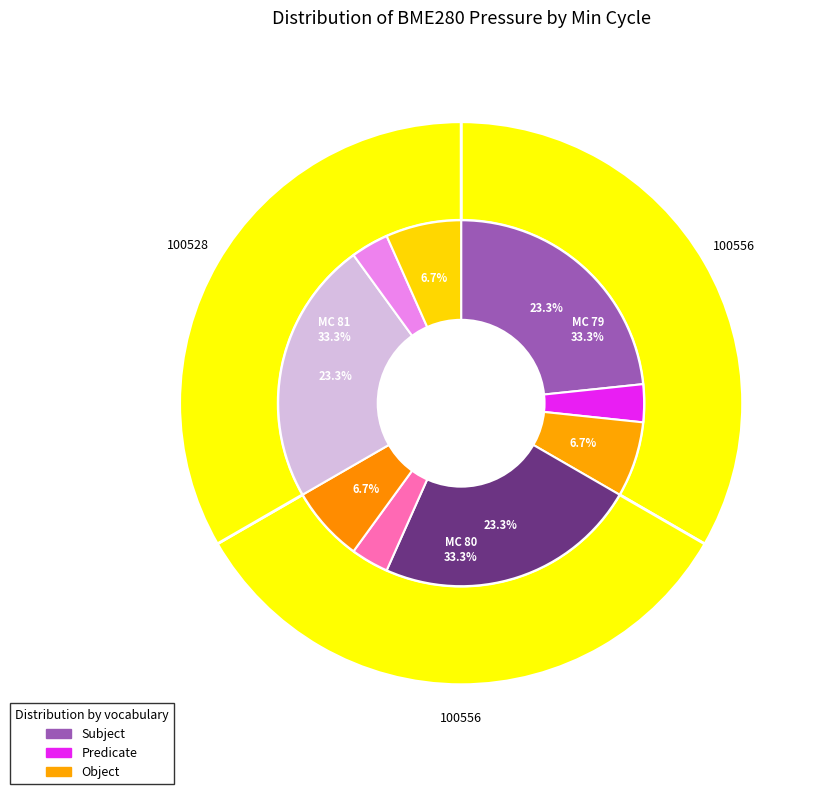

Combined, do 79 and 79 account for over 50%?

No